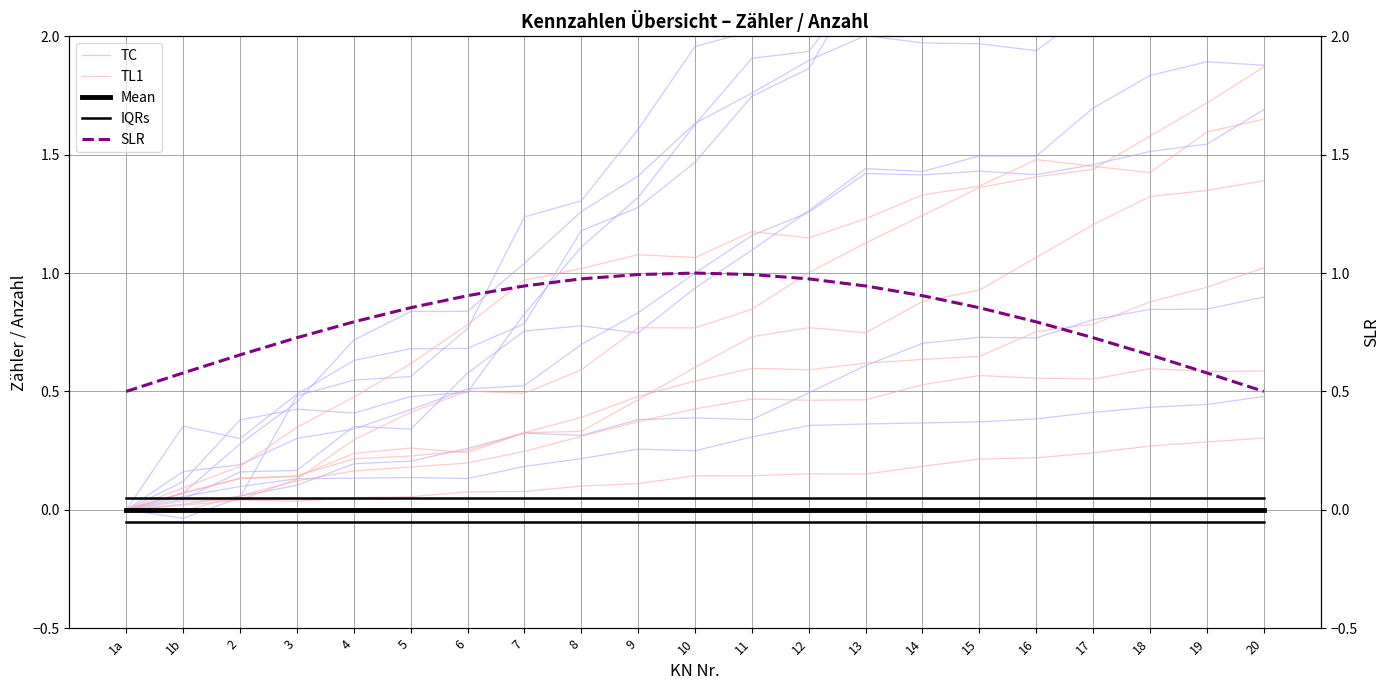

The value of Mean at 14 is 0.0. True or false?

True